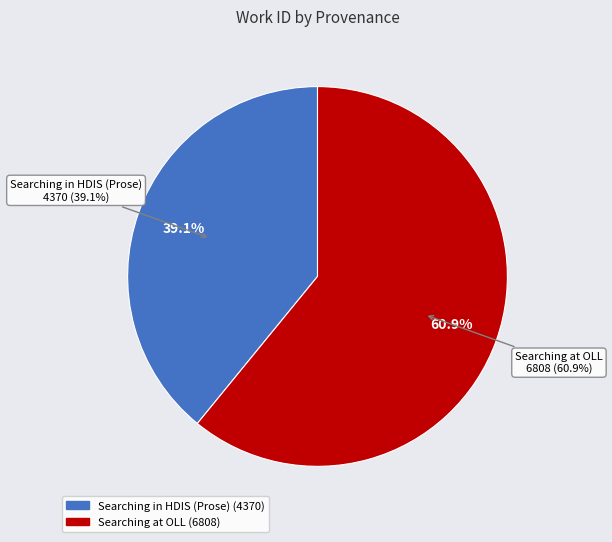

Is Searching at OLL the majority of the pie?

Yes